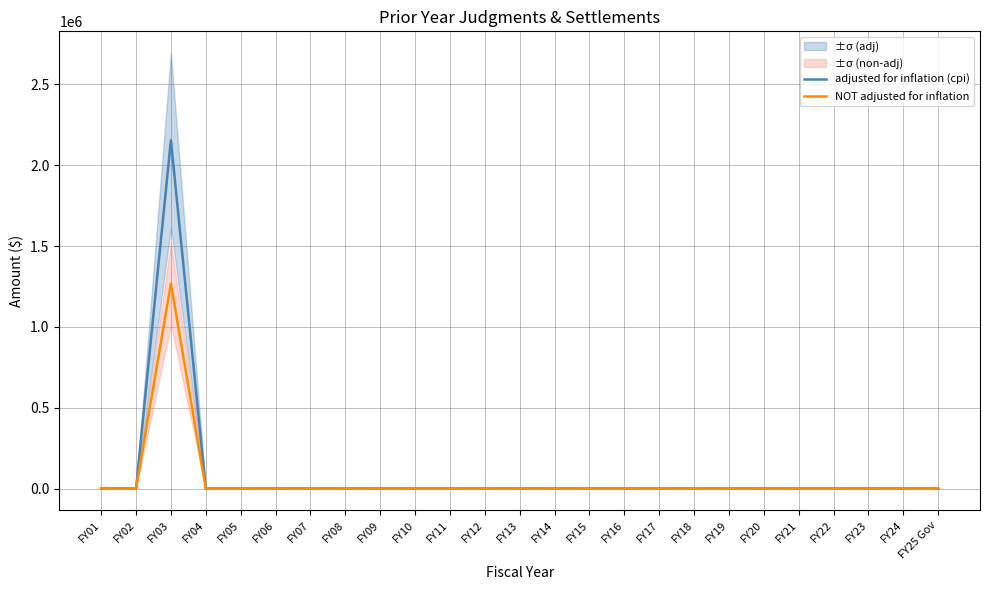

Does the chart display data point markers on the line(s)?

No